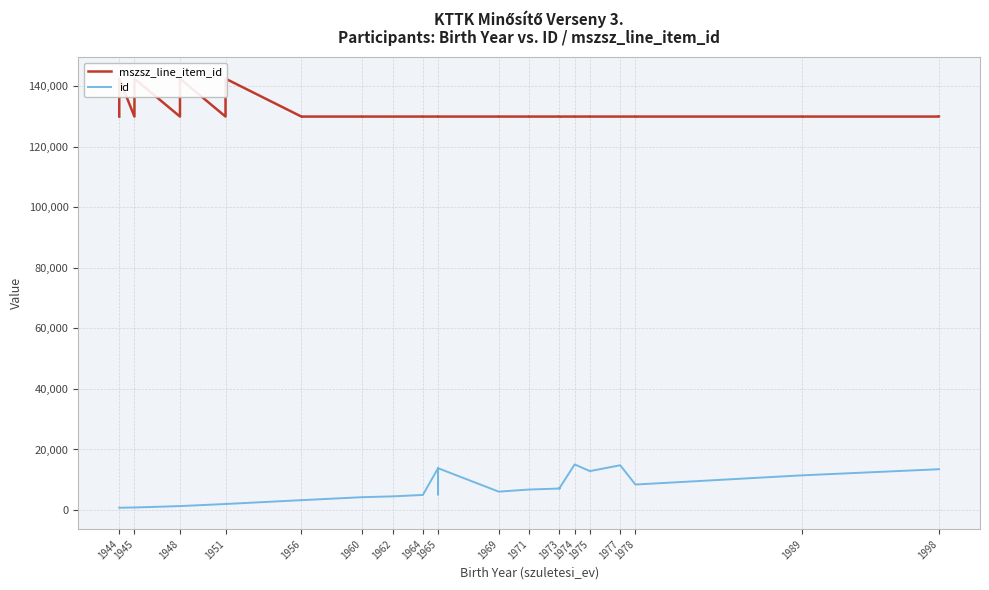

Does the chart display data point markers on the line(s)?

No